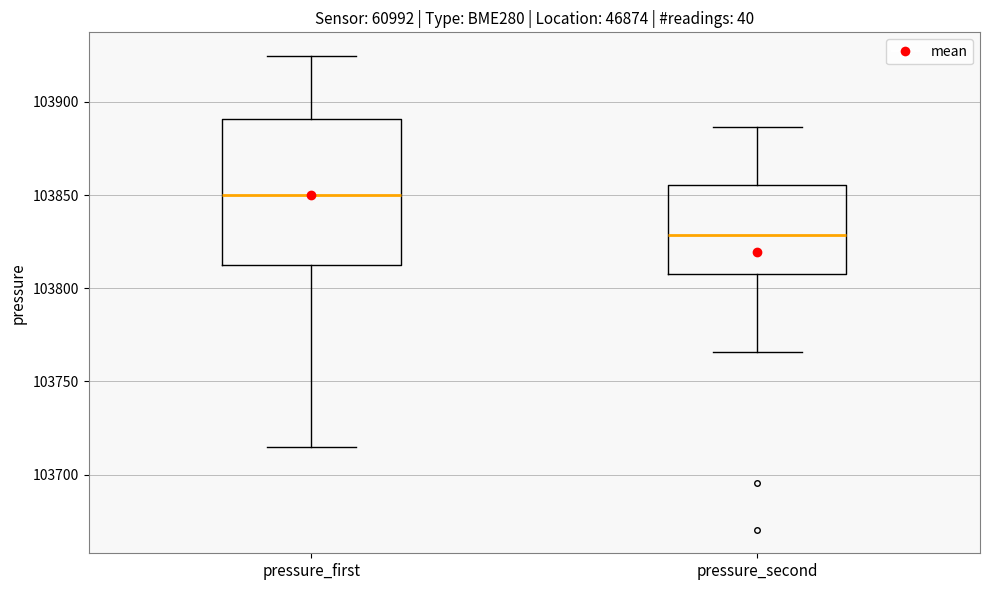

Reading left to right, read every box against the y-axis: the position of its median line, the range the box covers, and the ends of its whiskers. The values are not printed on the chart, so give them approximately, as read against the axis.

pressure_first: median 103850, box 103815 to 103890, whiskers 103715 to 103925
pressure_second: median 103830, box 103810 to 103855, whiskers 103765 to 103885